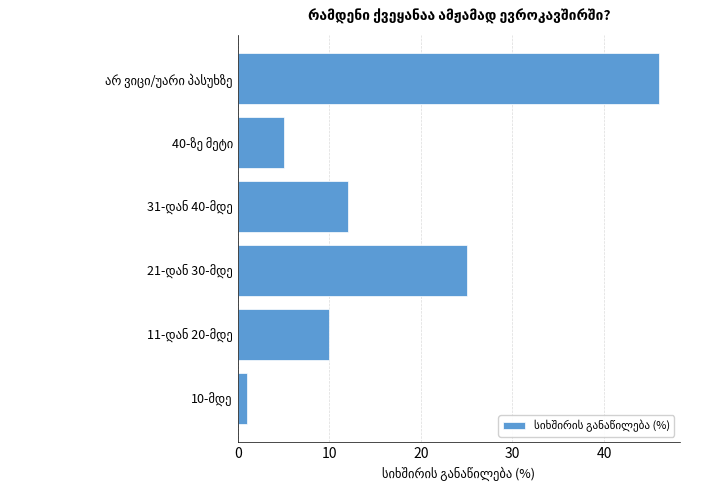

Reading top to bottom, transcribe all the data shown in this chart.

46	5	12	25	10	1